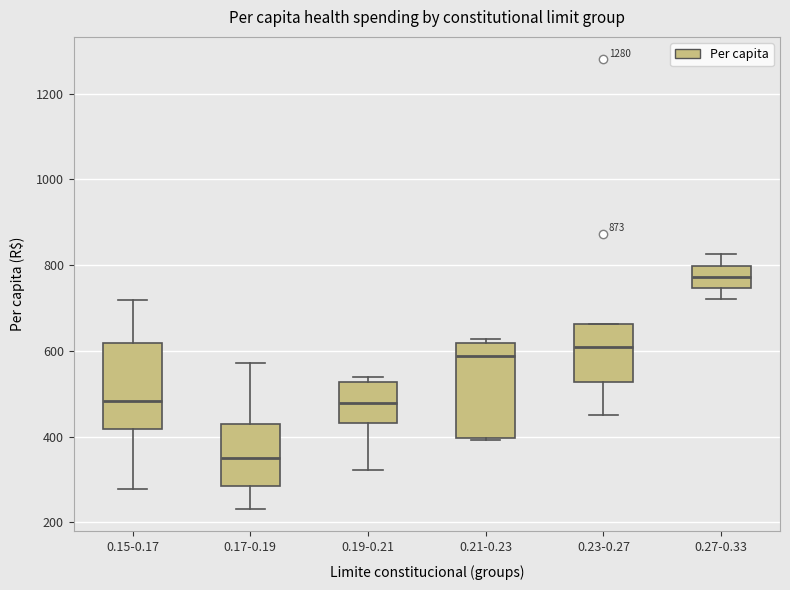

Comparing the boxes themselves (not the whiskers), which one is the tallest?

0.21-0.23